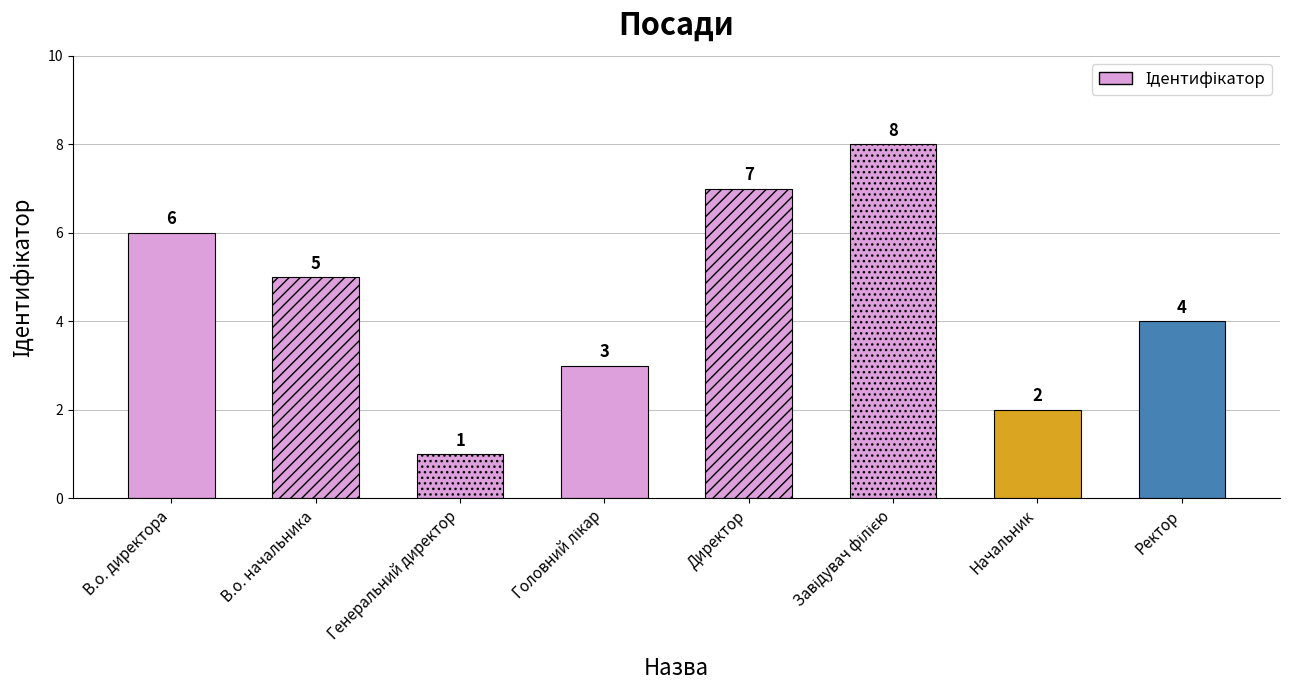

Reading right to left, transcribe all the data shown in this chart.

Ректор=4	Начальник=2	Завідувач філією=8	Директор=7	Головний лікар=3	Генеральний директор=1	В.о. начальника=5	В.о. директора=6